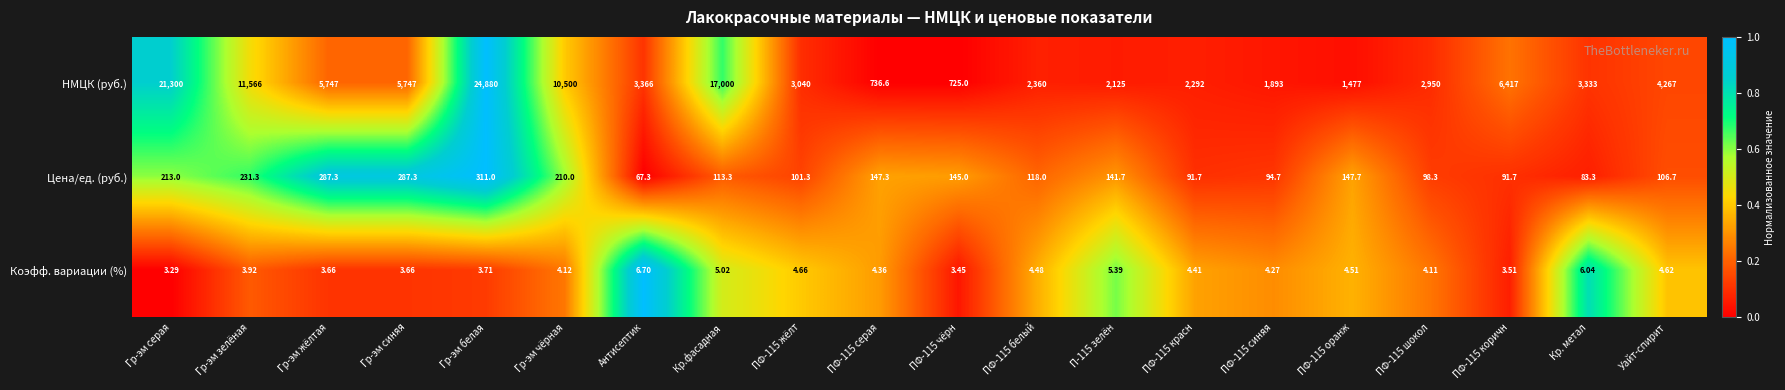

Which category has the highest value across all series?

Гр-эм белая